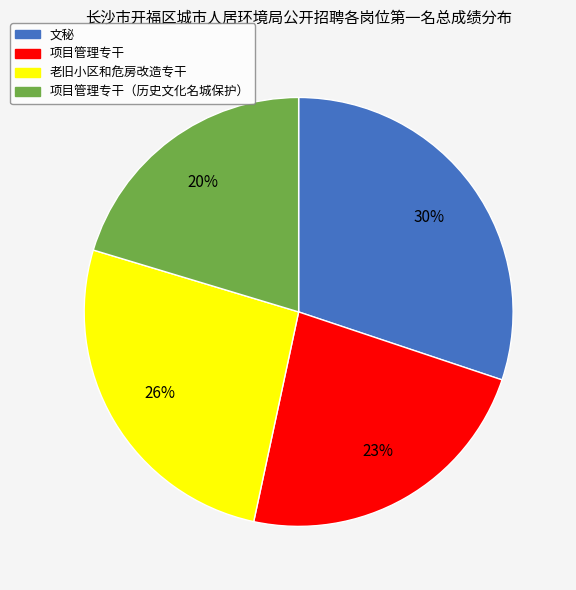

To the nearest percent, what is the difference between the largest and smallest slice percentages?

10%